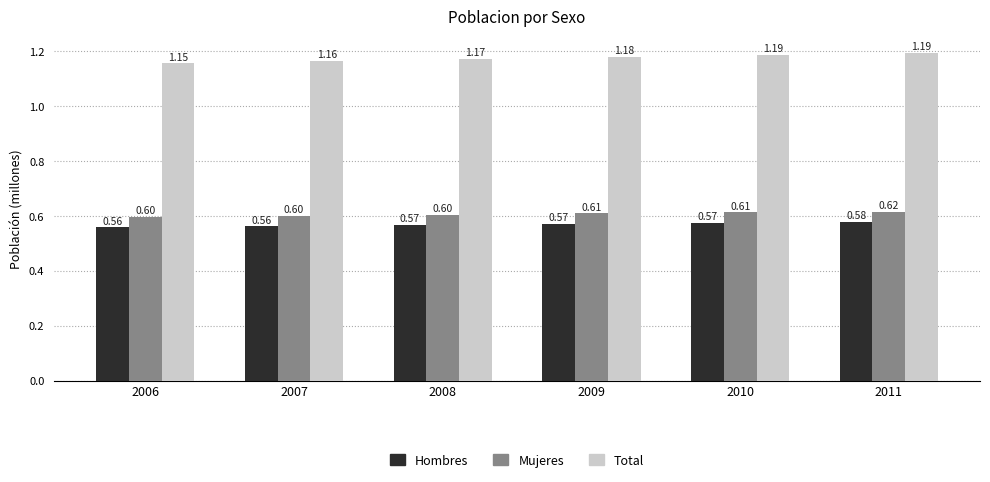

The value of Hombres at 2010 is 0.8. True or false?

False